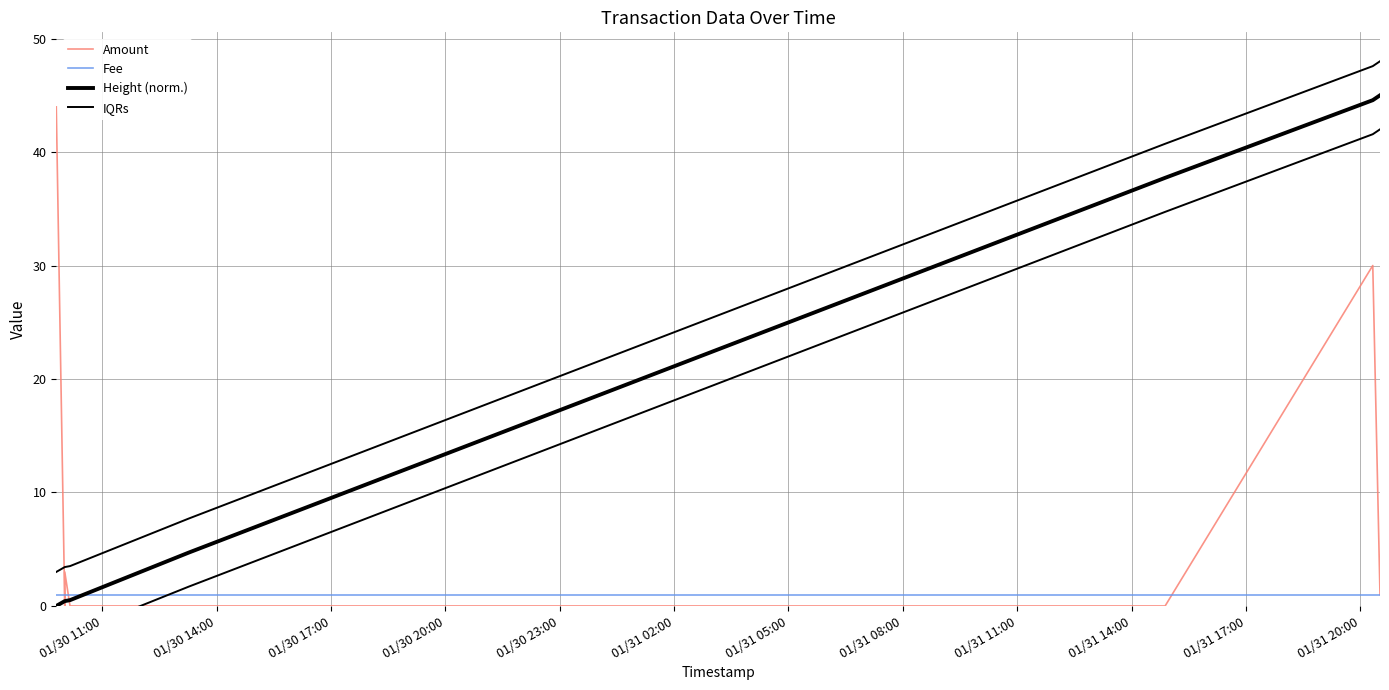

True or false: IQRs has more than 1 interior local peaks.

False